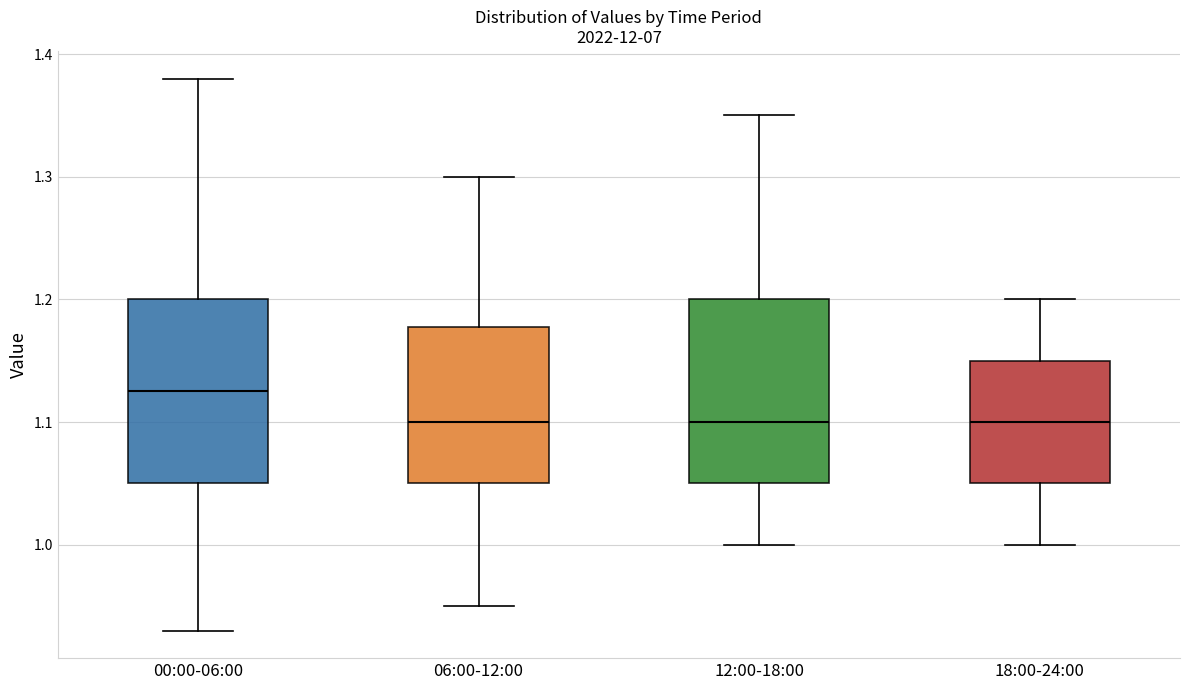

Reading left to right, read every box against the y-axis: the position of its median line, the range the box covers, and the ends of its whiskers. The values are not printed on the chart, so give them approximately, as read against the axis.

00:00-06:00: median 1.13, box 1.05 to 1.20, whiskers 0.93 to 1.38
06:00-12:00: median 1.10, box 1.05 to 1.18, whiskers 0.95 to 1.30
12:00-18:00: median 1.10, box 1.05 to 1.20, whiskers 1.00 to 1.35
18:00-24:00: median 1.10, box 1.05 to 1.15, whiskers 1.00 to 1.20